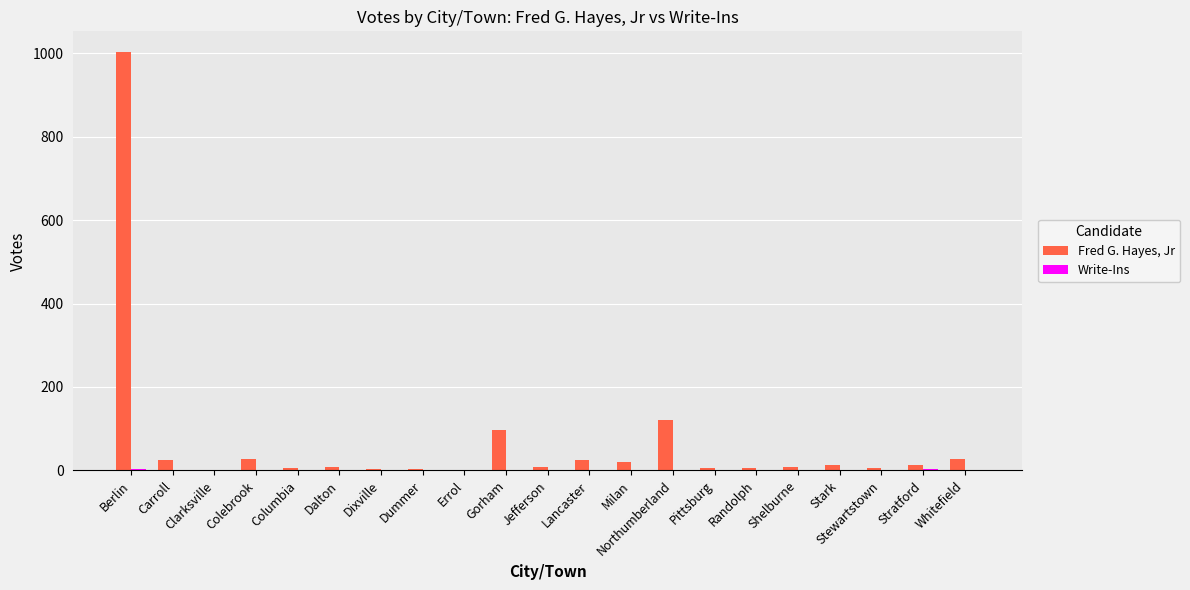

At which category does the chart reach its peak across all series?

Berlin